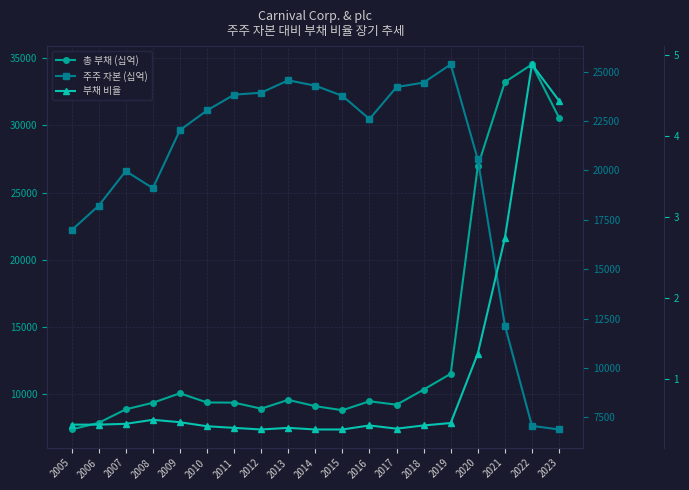

At which label does 부채 비율 reach its peak?

2022